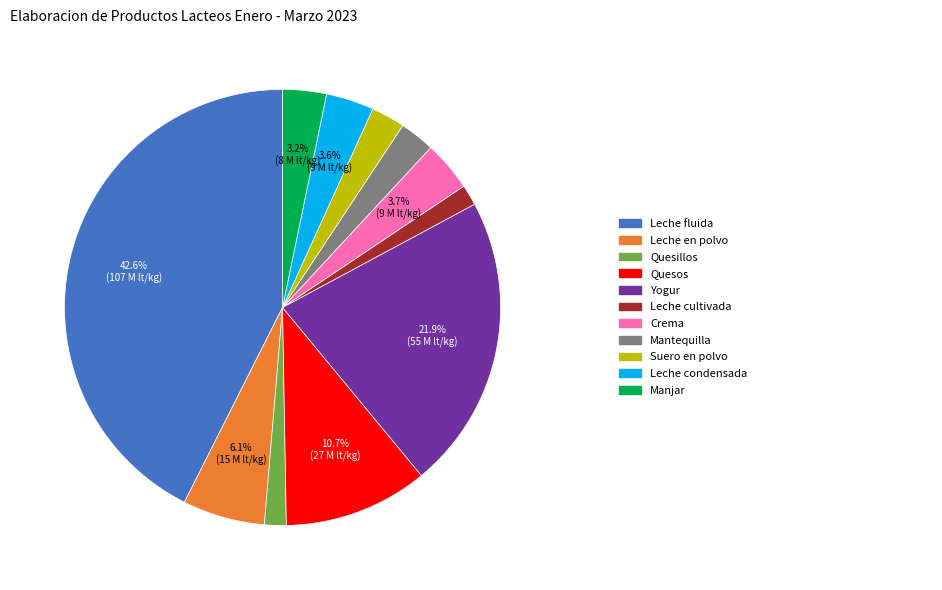

To the nearest percent, what is the average slice percentage?

9%